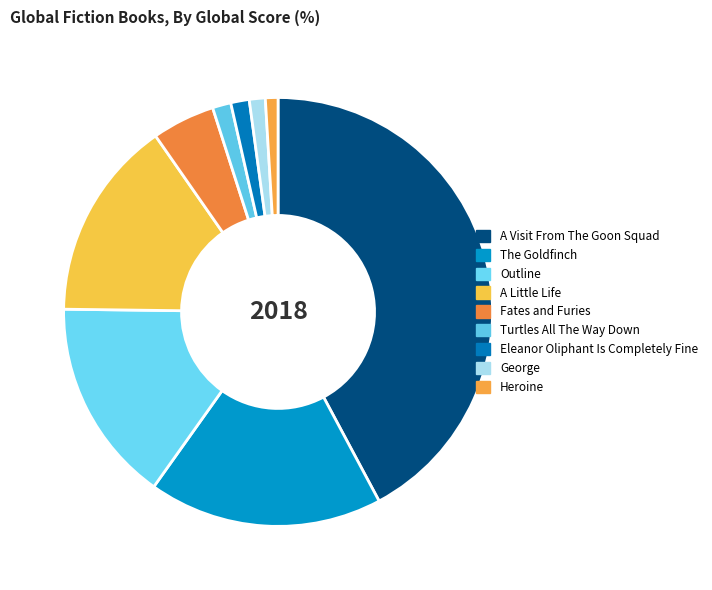

How many slices are in this pie chart?

9